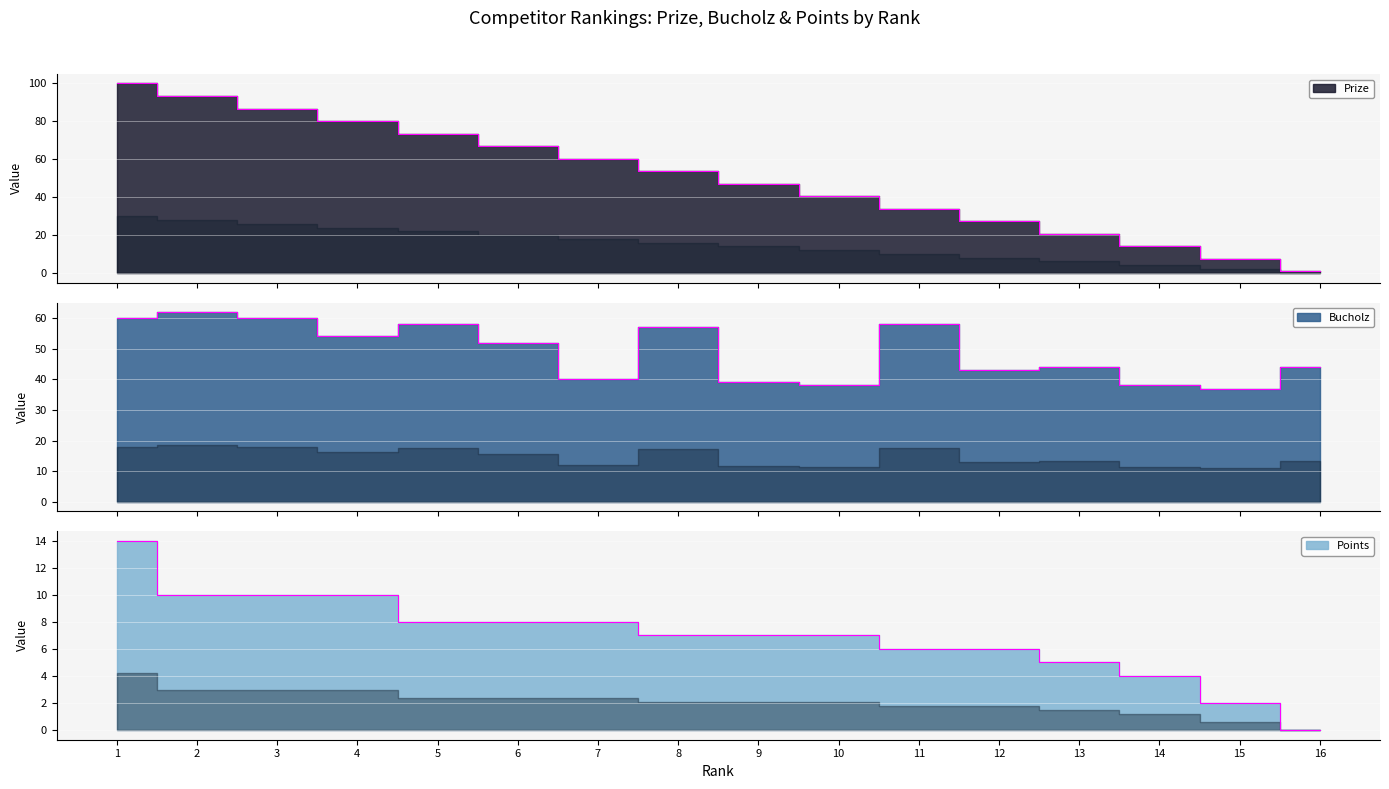

True or false: Bucholz and Points intersect in this chart.

False